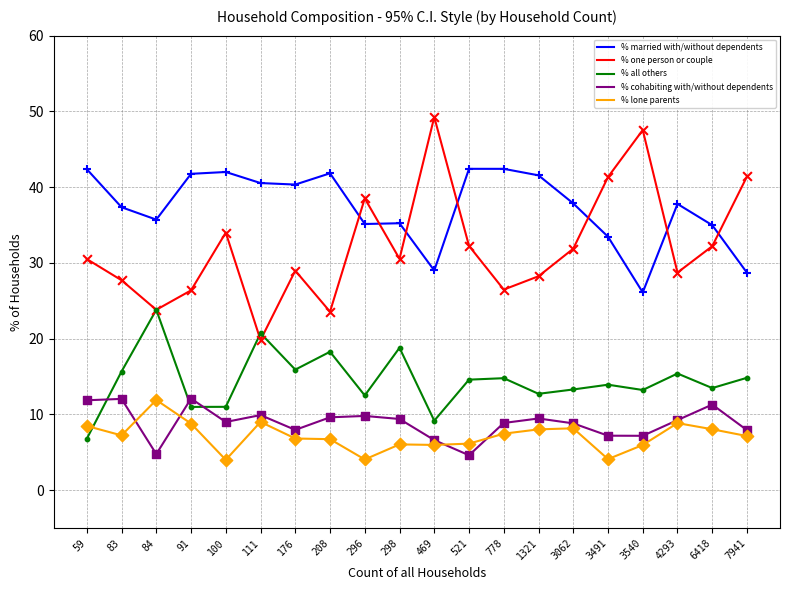

What is the difference between the highest and lowest values at 6418?

26.9